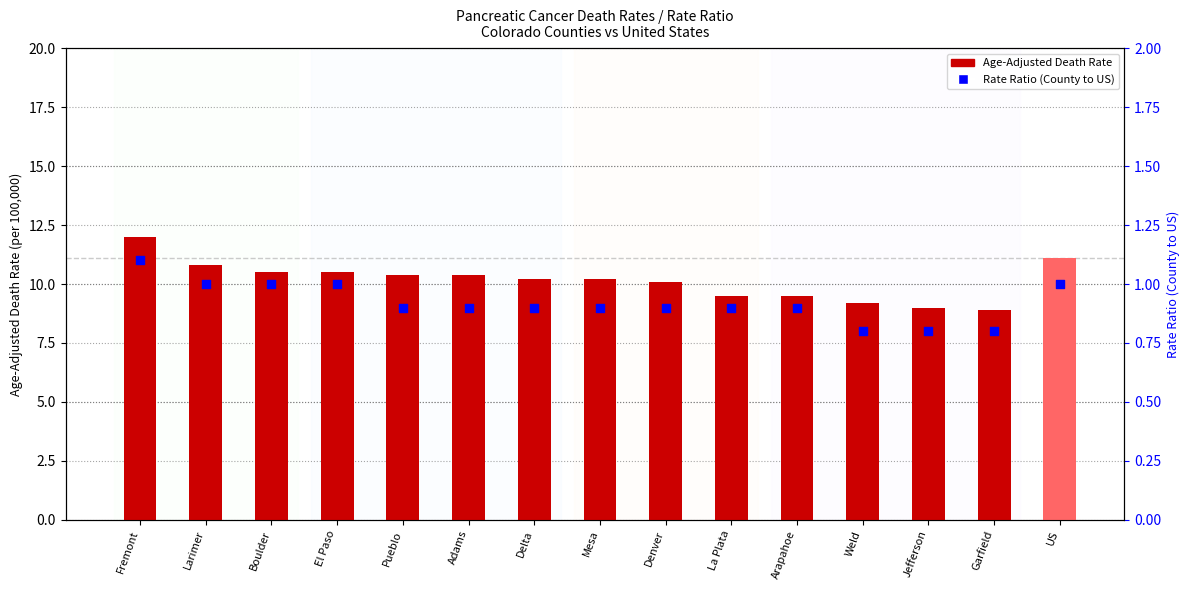

At how many categories does at least one series exceed 3?

15